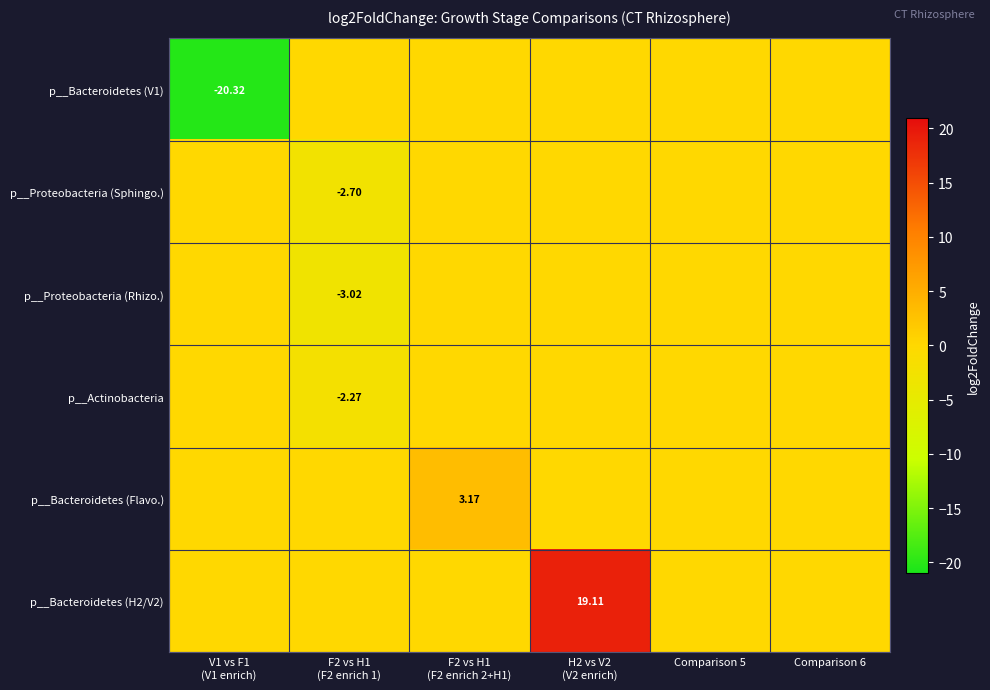

Which series has the largest range (max minus min)?

p__Bacteroidetes (V1)